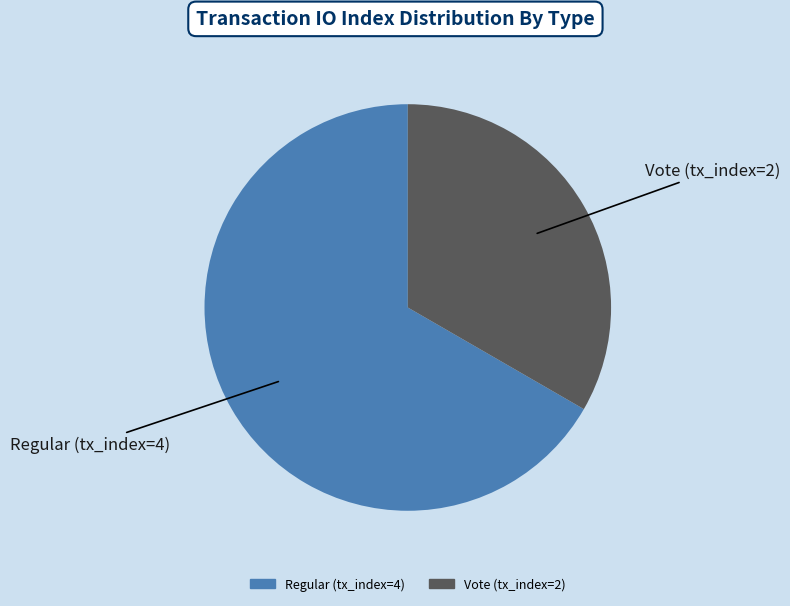

Rank the categories by value from highest to lowest.

Regular (tx_index=4), Vote (tx_index=2)